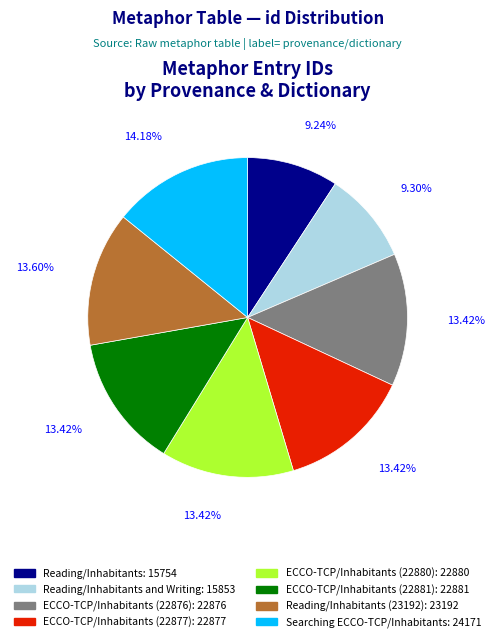

Is there any slice that represents more than half of the pie?

No